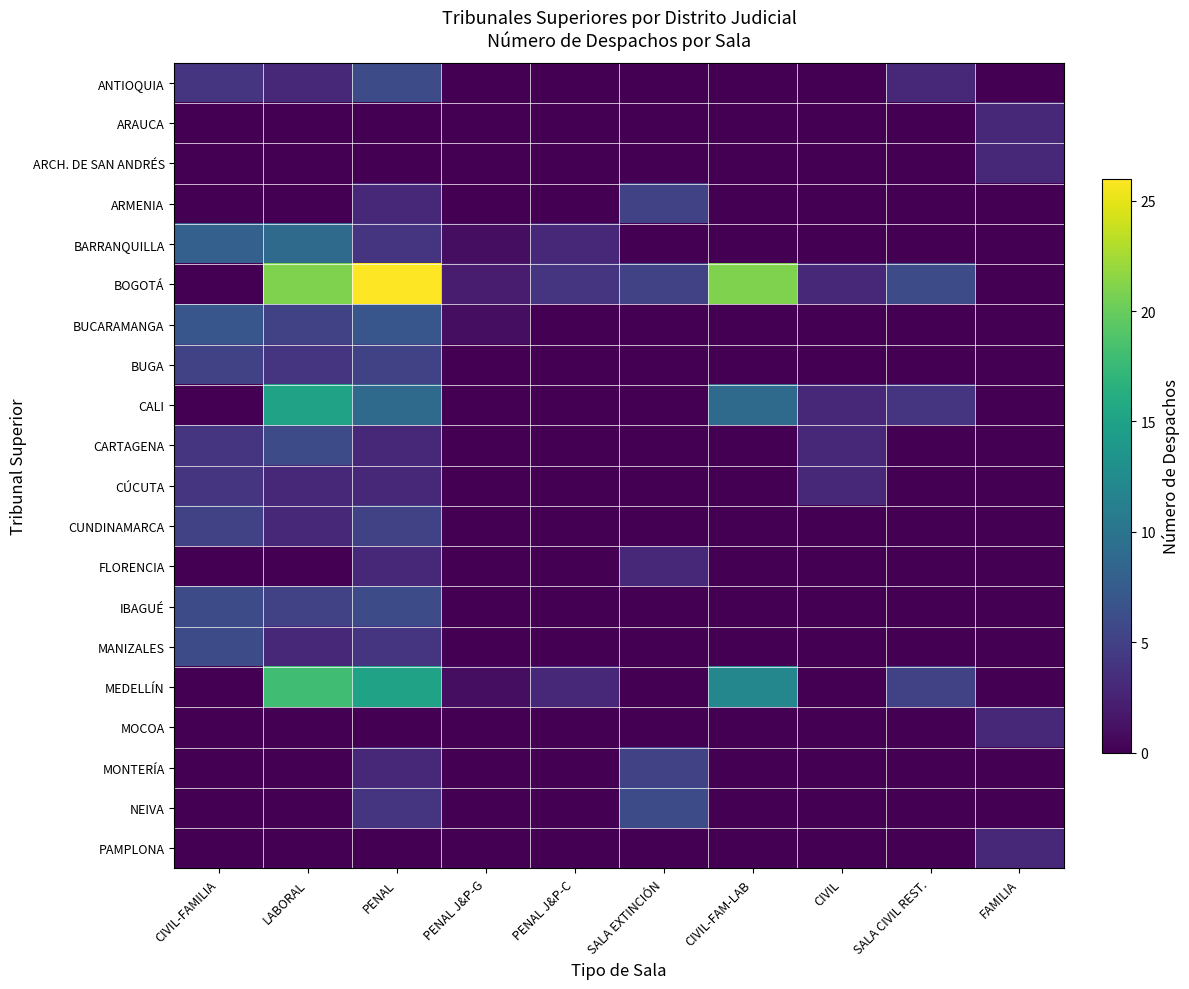

Reading left to right, list all the values displayed in this chart.

ANTIOQUIA: CIVIL-FAMILIA=4	LABORAL=3	PENAL=6	PENAL J&P-G=0	PENAL J&P-C=0	SALA EXTINCIÓN=0	CIVIL-FAM-LAB=0	CIVIL=0	SALA CIVIL REST.=3	FAMILIA=0
ARAUCA: CIVIL-FAMILIA=0	LABORAL=0	PENAL=0	PENAL J&P-G=0	PENAL J&P-C=0	SALA EXTINCIÓN=0	CIVIL-FAM-LAB=0	CIVIL=0	SALA CIVIL REST.=0	FAMILIA=3
ARCH. DE SAN ANDRÉS: CIVIL-FAMILIA=0	LABORAL=0	PENAL=0	PENAL J&P-G=0	PENAL J&P-C=0	SALA EXTINCIÓN=0	CIVIL-FAM-LAB=0	CIVIL=0	SALA CIVIL REST.=0	FAMILIA=3
ARMENIA: CIVIL-FAMILIA=0	LABORAL=0	PENAL=3	PENAL J&P-G=0	PENAL J&P-C=0	SALA EXTINCIÓN=5	CIVIL-FAM-LAB=0	CIVIL=0	SALA CIVIL REST.=0	FAMILIA=0
BARRANQUILLA: CIVIL-FAMILIA=8	LABORAL=9	PENAL=4	PENAL J&P-G=1	PENAL J&P-C=3	SALA EXTINCIÓN=0	CIVIL-FAM-LAB=0	CIVIL=0	SALA CIVIL REST.=0	FAMILIA=0
BOGOTÁ: CIVIL-FAMILIA=0	LABORAL=21	PENAL=26	PENAL J&P-G=2	PENAL J&P-C=4	SALA EXTINCIÓN=5	CIVIL-FAM-LAB=21	CIVIL=3	SALA CIVIL REST.=6	FAMILIA=0
BUCARAMANGA: CIVIL-FAMILIA=7	LABORAL=5	PENAL=7	PENAL J&P-G=1	PENAL J&P-C=0	SALA EXTINCIÓN=0	CIVIL-FAM-LAB=0	CIVIL=0	SALA CIVIL REST.=0	FAMILIA=0
BUGA: CIVIL-FAMILIA=5	LABORAL=4	PENAL=5	PENAL J&P-G=0	PENAL J&P-C=0	SALA EXTINCIÓN=0	CIVIL-FAM-LAB=0	CIVIL=0	SALA CIVIL REST.=0	FAMILIA=0
CALI: CIVIL-FAMILIA=0	LABORAL=15	PENAL=9	PENAL J&P-G=0	PENAL J&P-C=0	SALA EXTINCIÓN=0	CIVIL-FAM-LAB=9	CIVIL=3	SALA CIVIL REST.=4	FAMILIA=0
CARTAGENA: CIVIL-FAMILIA=4	LABORAL=6	PENAL=3	PENAL J&P-G=0	PENAL J&P-C=0	SALA EXTINCIÓN=0	CIVIL-FAM-LAB=0	CIVIL=3	SALA CIVIL REST.=0	FAMILIA=0
CÚCUTA: CIVIL-FAMILIA=4	LABORAL=3	PENAL=3	PENAL J&P-G=0	PENAL J&P-C=0	SALA EXTINCIÓN=0	CIVIL-FAM-LAB=0	CIVIL=3	SALA CIVIL REST.=0	FAMILIA=0
CUNDINAMARCA: CIVIL-FAMILIA=5	LABORAL=3	PENAL=5	PENAL J&P-G=0	PENAL J&P-C=0	SALA EXTINCIÓN=0	CIVIL-FAM-LAB=0	CIVIL=0	SALA CIVIL REST.=0	FAMILIA=0
FLORENCIA: CIVIL-FAMILIA=0	LABORAL=0	PENAL=3	PENAL J&P-G=0	PENAL J&P-C=0	SALA EXTINCIÓN=3	CIVIL-FAM-LAB=0	CIVIL=0	SALA CIVIL REST.=0	FAMILIA=0
IBAGUÉ: CIVIL-FAMILIA=6	LABORAL=5	PENAL=6	PENAL J&P-G=0	PENAL J&P-C=0	SALA EXTINCIÓN=0	CIVIL-FAM-LAB=0	CIVIL=0	SALA CIVIL REST.=0	FAMILIA=0
MANIZALES: CIVIL-FAMILIA=6	LABORAL=3	PENAL=4	PENAL J&P-G=0	PENAL J&P-C=0	SALA EXTINCIÓN=0	CIVIL-FAM-LAB=0	CIVIL=0	SALA CIVIL REST.=0	FAMILIA=0
MEDELLÍN: CIVIL-FAMILIA=0	LABORAL=18	PENAL=15	PENAL J&P-G=1	PENAL J&P-C=3	SALA EXTINCIÓN=0	CIVIL-FAM-LAB=12	CIVIL=0	SALA CIVIL REST.=5	FAMILIA=0
MOCOA: CIVIL-FAMILIA=0	LABORAL=0	PENAL=0	PENAL J&P-G=0	PENAL J&P-C=0	SALA EXTINCIÓN=0	CIVIL-FAM-LAB=0	CIVIL=0	SALA CIVIL REST.=0	FAMILIA=3
MONTERÍA: CIVIL-FAMILIA=0	LABORAL=0	PENAL=3	PENAL J&P-G=0	PENAL J&P-C=0	SALA EXTINCIÓN=5	CIVIL-FAM-LAB=0	CIVIL=0	SALA CIVIL REST.=0	FAMILIA=0
NEIVA: CIVIL-FAMILIA=0	LABORAL=0	PENAL=4	PENAL J&P-G=0	PENAL J&P-C=0	SALA EXTINCIÓN=6	CIVIL-FAM-LAB=0	CIVIL=0	SALA CIVIL REST.=0	FAMILIA=0
PAMPLONA: CIVIL-FAMILIA=0	LABORAL=0	PENAL=0	PENAL J&P-G=0	PENAL J&P-C=0	SALA EXTINCIÓN=0	CIVIL-FAM-LAB=0	CIVIL=0	SALA CIVIL REST.=0	FAMILIA=3